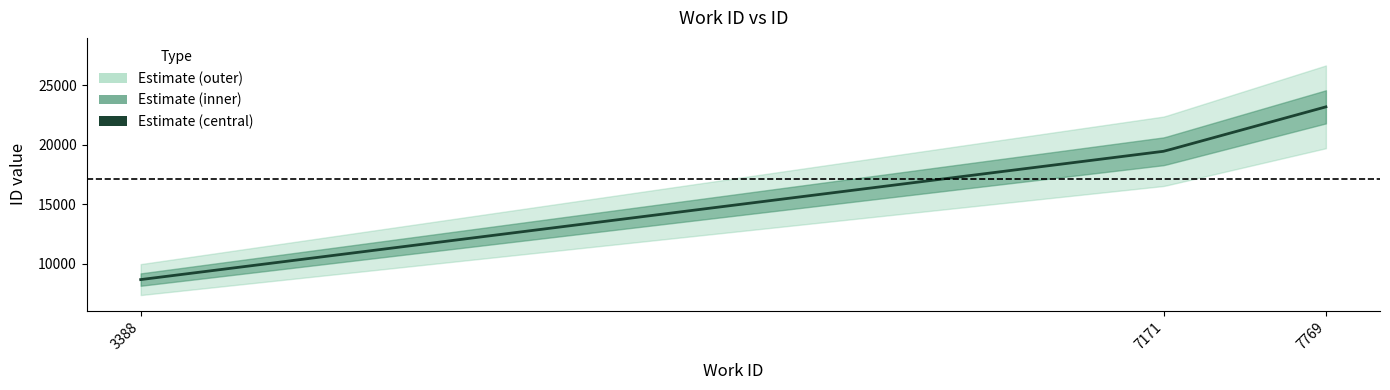

What is the value of the 2nd point from the left?

19462